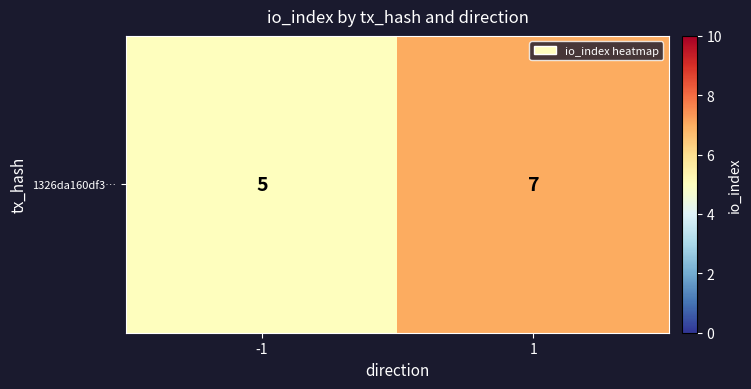

The value at 1 is 7. True or false?

True